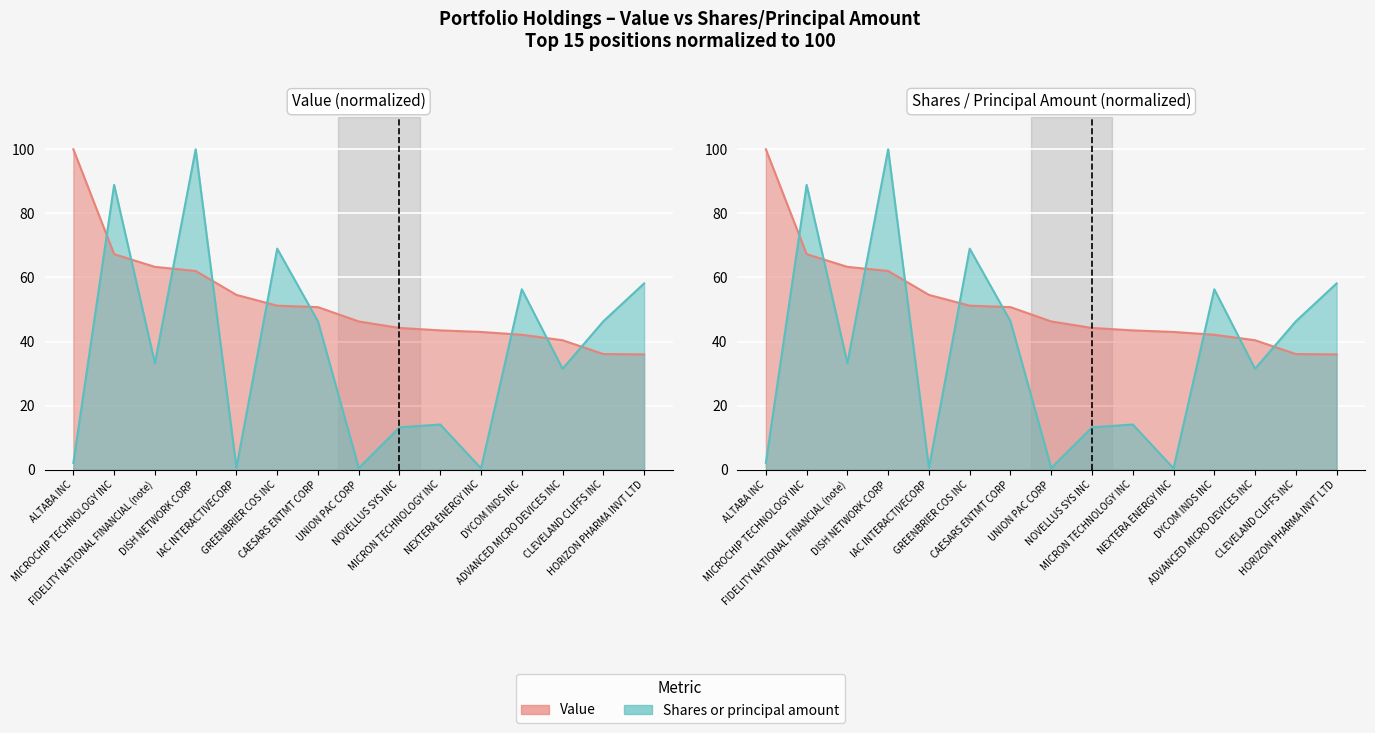

Which series has the widest spread of values?

Shares or principal amount